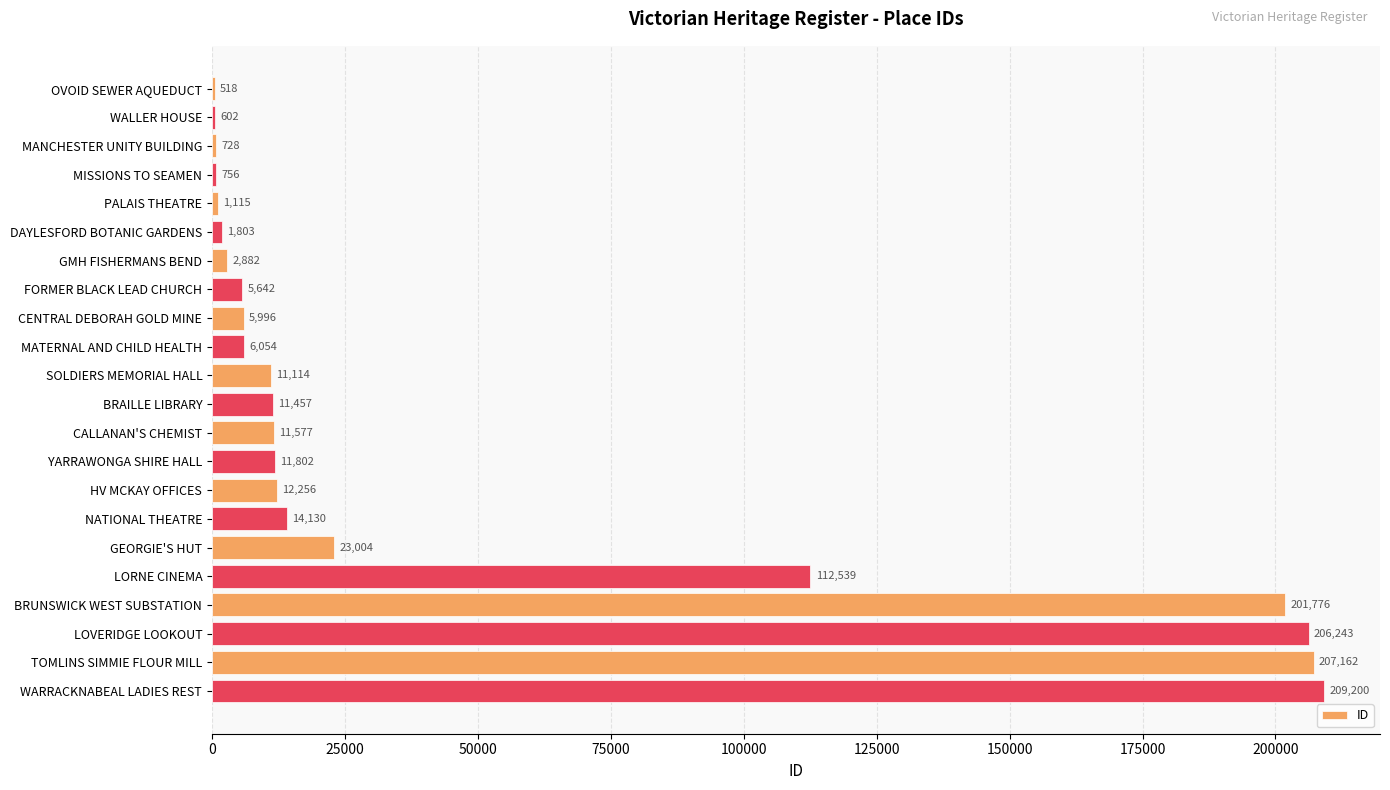

Reading bottom to top, list all the values displayed in this chart.

WARRACKNABEAL LADIES REST=209200	TOMLINS SIMMIE FLOUR MILL=207162	LOVERIDGE LOOKOUT=206243	BRUNSWICK WEST SUBSTATION=201776	LORNE CINEMA=112539	GEORGIE'S HUT=23004	NATIONAL THEATRE=14130	HV MCKAY OFFICES=12256	YARRAWONGA SHIRE HALL=11802	CALLANAN'S CHEMIST=11577	BRAILLE LIBRARY=11457	SOLDIERS MEMORIAL HALL=11114	MATERNAL AND CHILD HEALTH=6054	CENTRAL DEBORAH GOLD MINE=5996	FORMER BLACK LEAD CHURCH=5642	GMH FISHERMANS BEND=2882	DAYLESFORD BOTANIC GARDENS=1803	PALAIS THEATRE=1115	MISSIONS TO SEAMEN=756	MANCHESTER UNITY BUILDING=728	WALLER HOUSE=602	OVOID SEWER AQUEDUCT=518